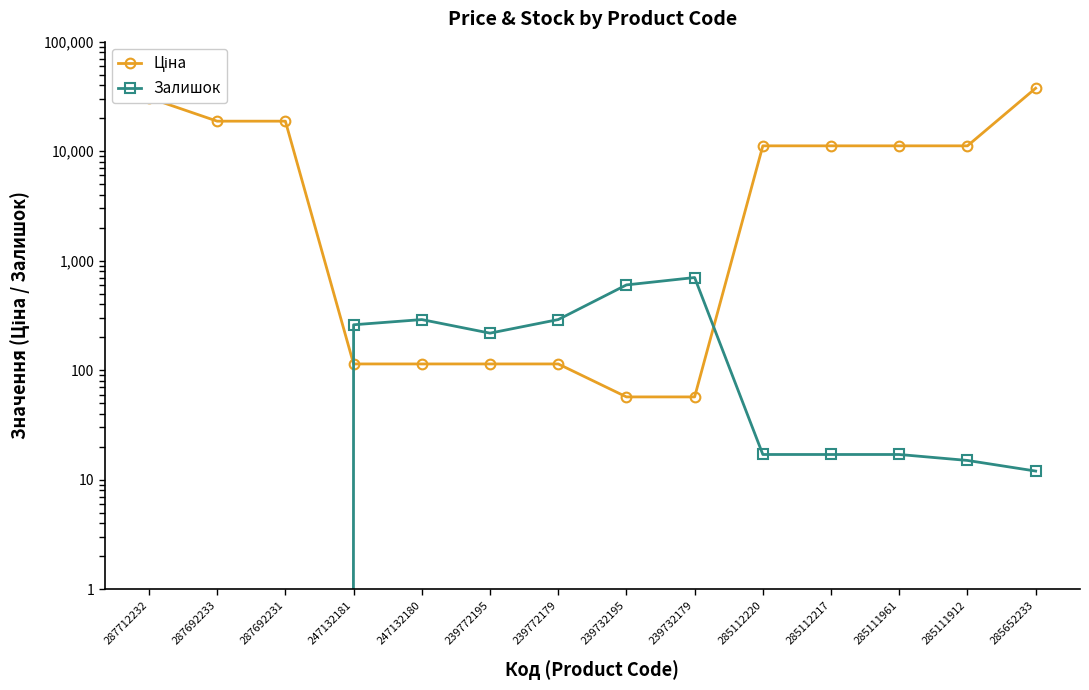

At 287692231, list the series in order from smallest to largest.

Залишок, Ціна